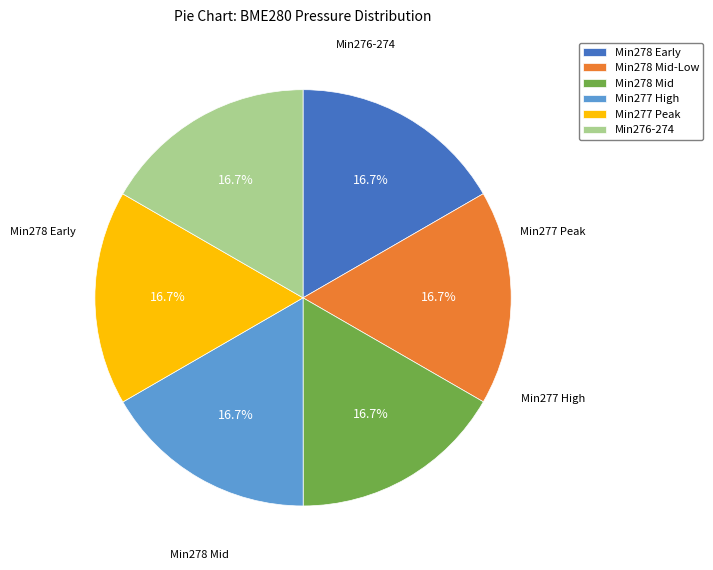

How many segments does this pie chart have?

6